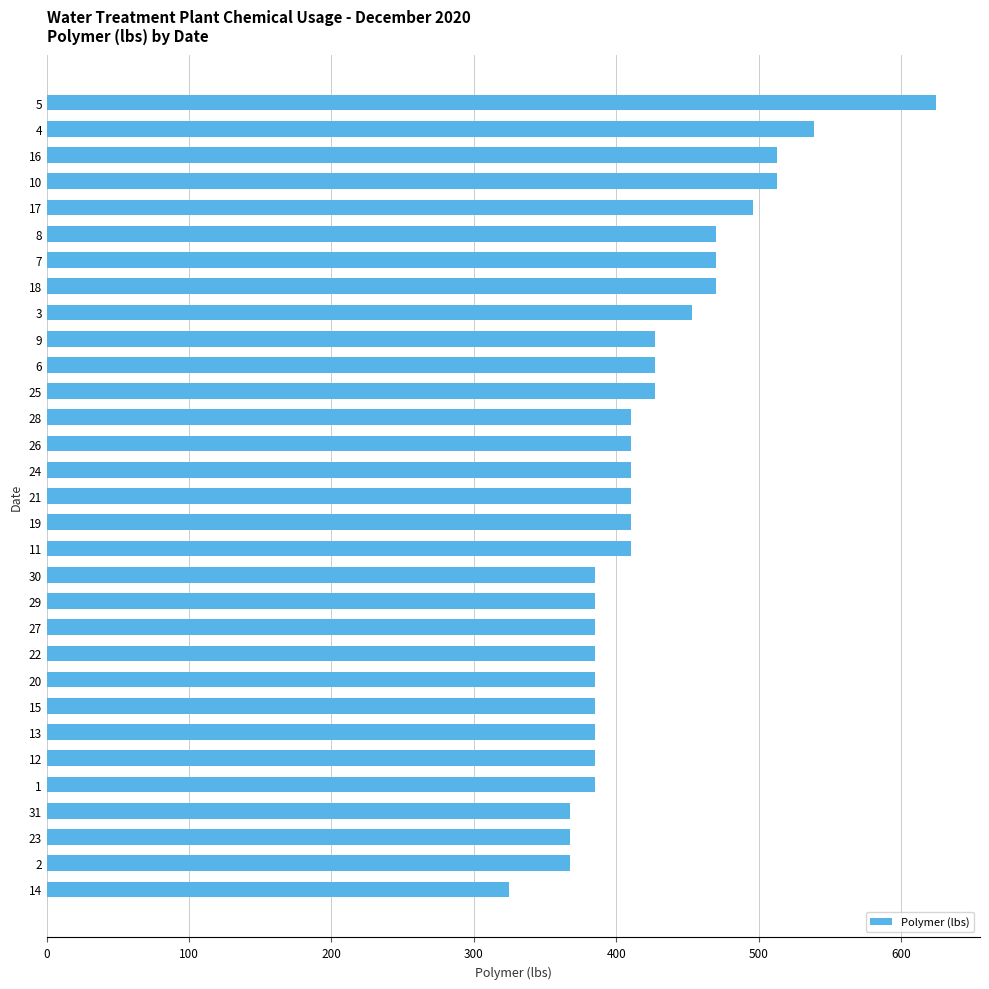

What is the change in value from 16 to 21?

-102.6